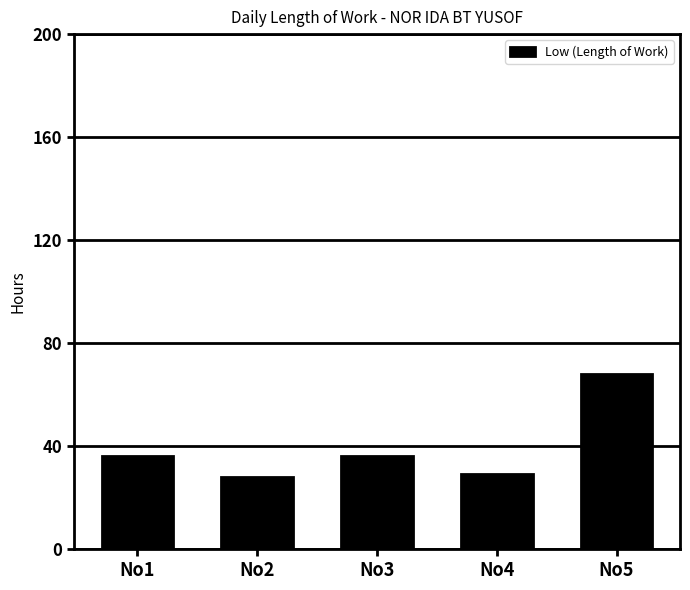

Which has a higher value, No1 or No4?

No1